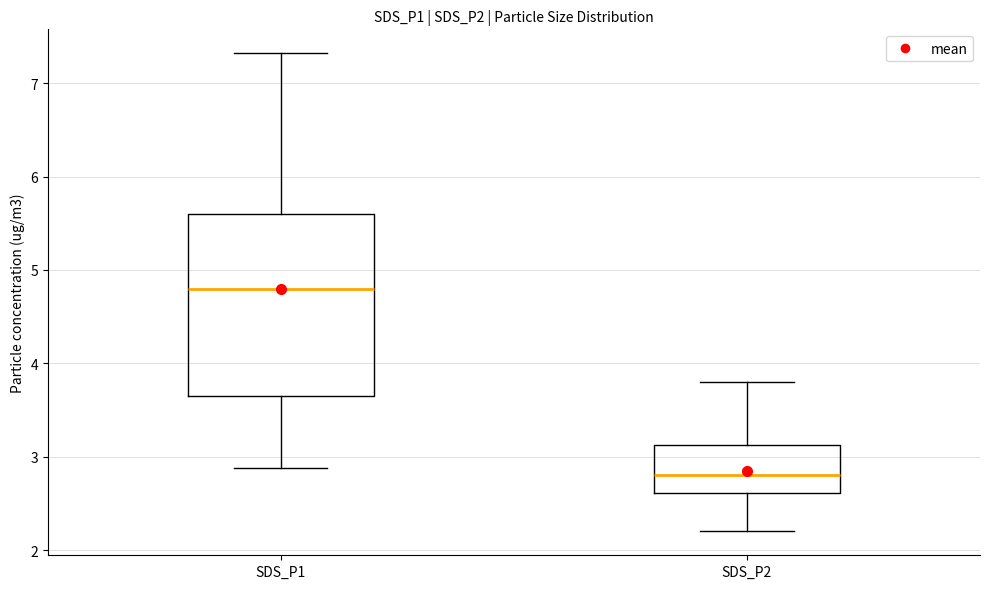

Reading left to right, read every box against the y-axis: the position of its median line, the range the box covers, and the ends of its whiskers. The values are not printed on the chart, so give them approximately, as read against the axis.

SDS_P1: median 4.8, box 3.7 to 5.6, whiskers 2.9 to 7.3
SDS_P2: median 2.8, box 2.6 to 3.1, whiskers 2.2 to 3.8